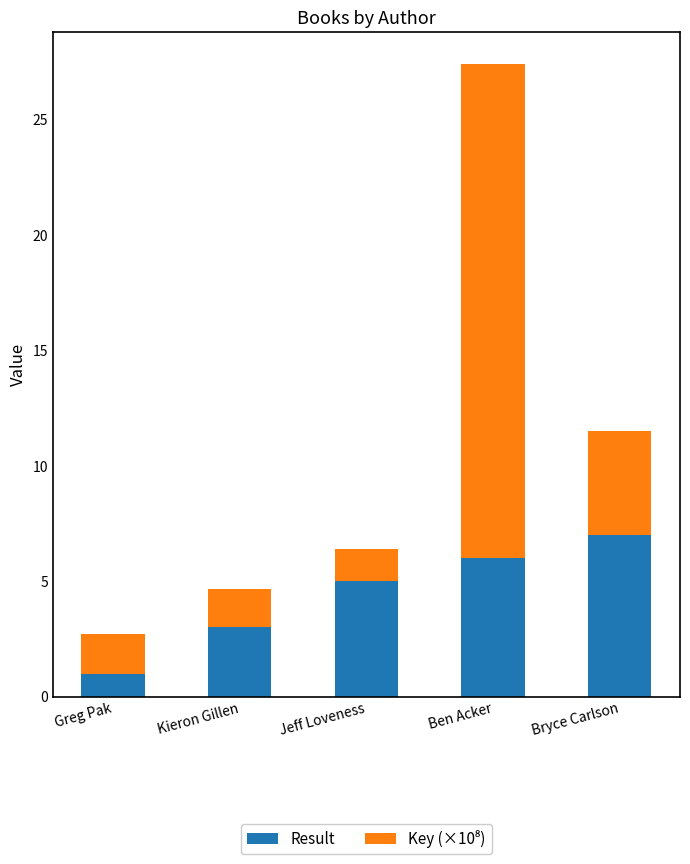

Rank the categories by Result value from lowest to highest.

Greg Pak, Kieron Gillen, Jeff Loveness, Ben Acker, Bryce Carlson